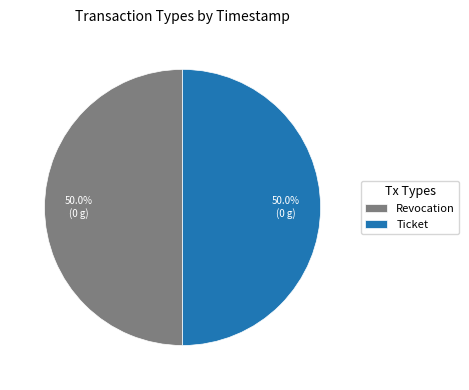

How much of the chart is everything except Revocation?

50.0%